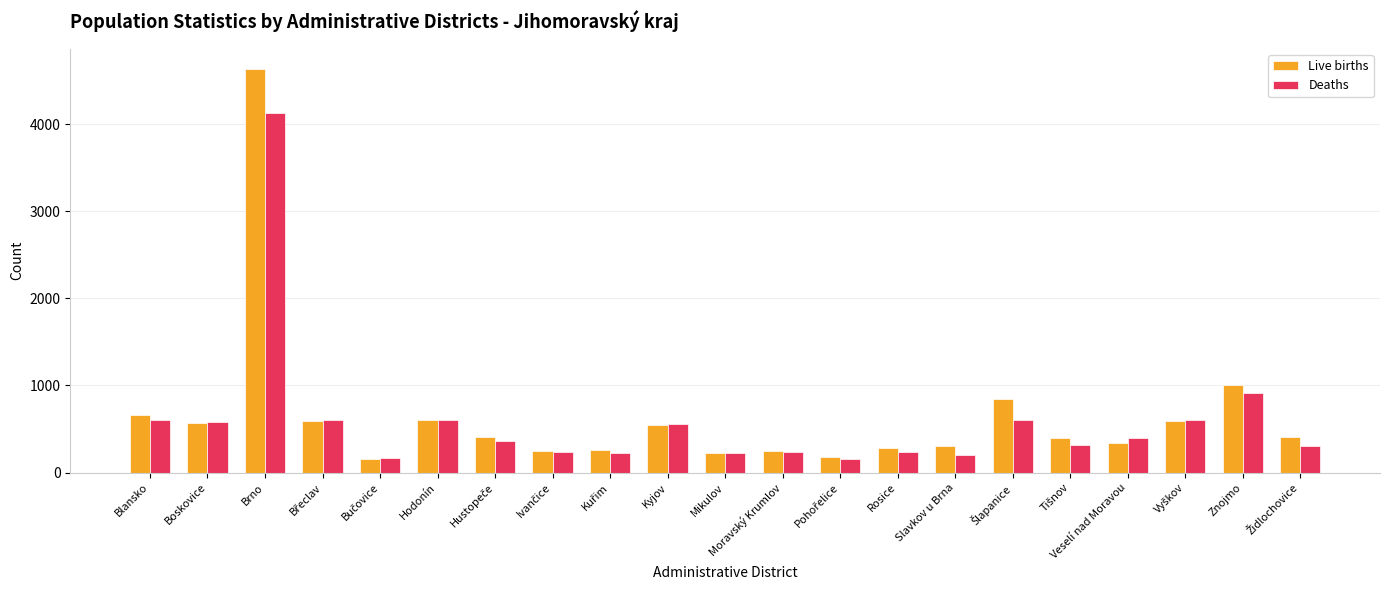

At which label is Live births closest to 2397?

Znojmo